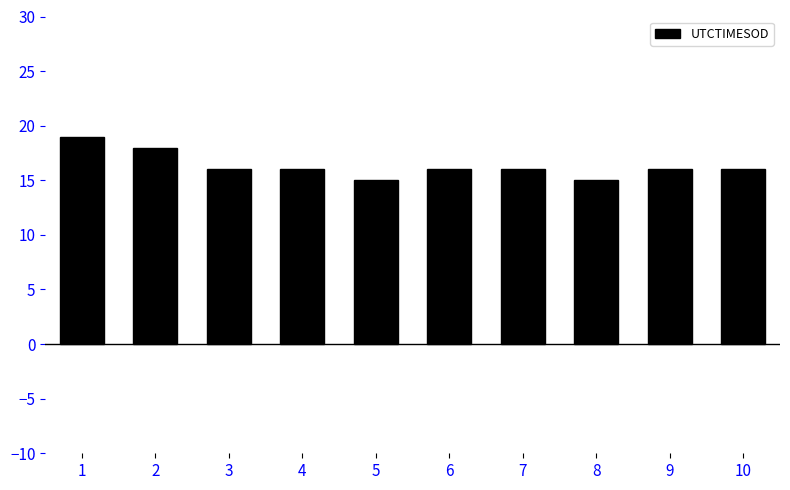

Reading left to right, list all the values displayed in this chart.

1=19	2=18	3=16	4=16	5=15	6=16	7=16	8=15	9=16	10=16